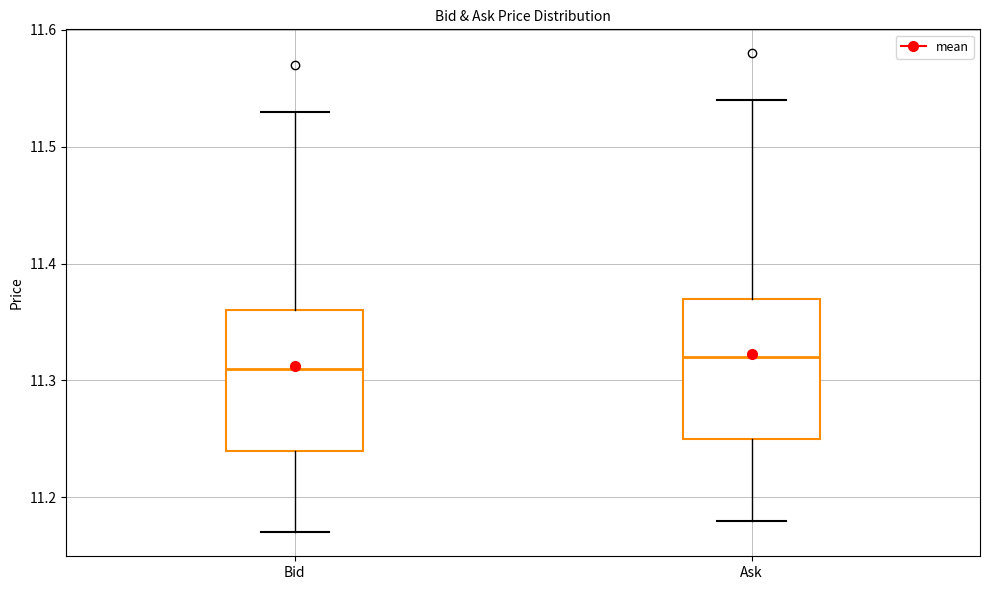

Reading left to right, read every box against the y-axis: the position of its median line, the range the box covers, and the ends of its whiskers. The values are not printed on the chart, so give them approximately, as read against the axis.

Bid: median 11.31, box 11.24 to 11.36, whiskers 11.17 to 11.53
Ask: median 11.32, box 11.25 to 11.37, whiskers 11.18 to 11.54